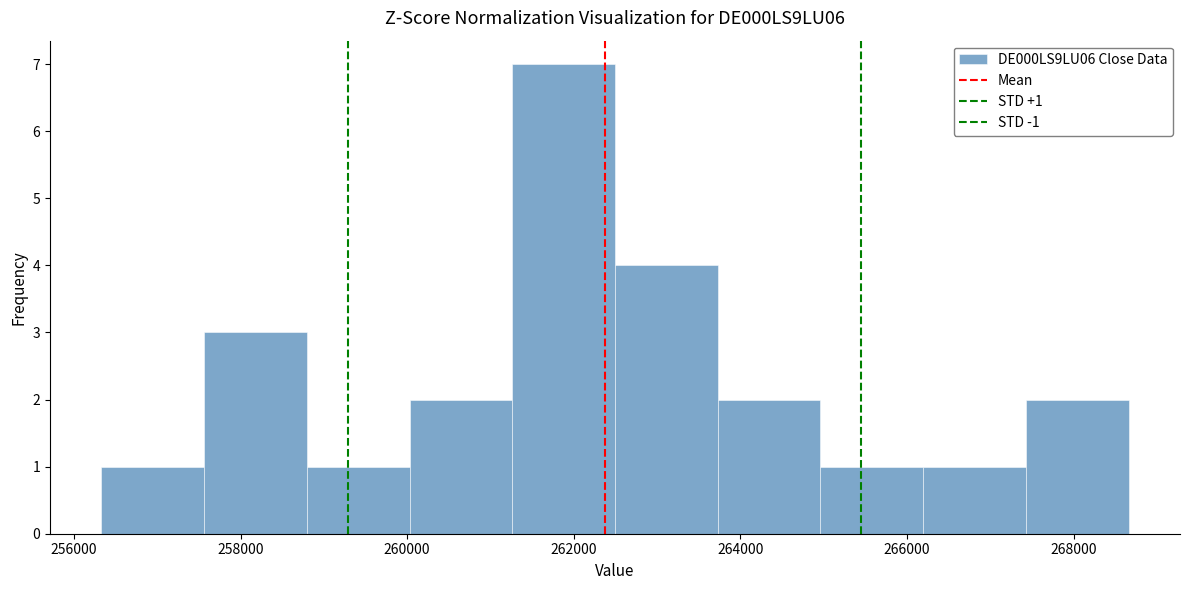

Which range on the x-axis has the tallest bar?

261200 to 262400